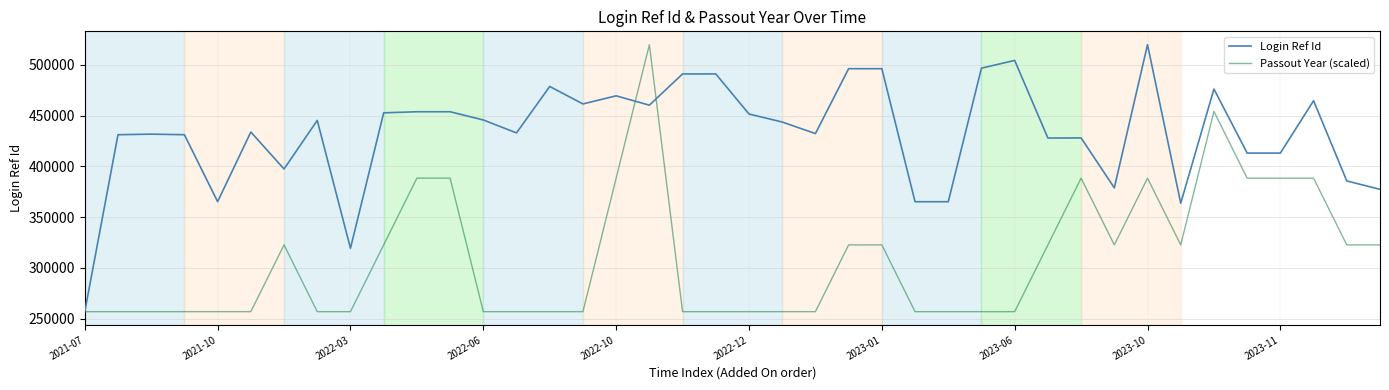

What is the maximum value for Login Ref Id?

520000.0